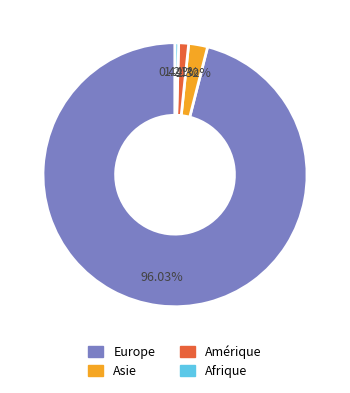

Does any single category account for the majority?

Yes